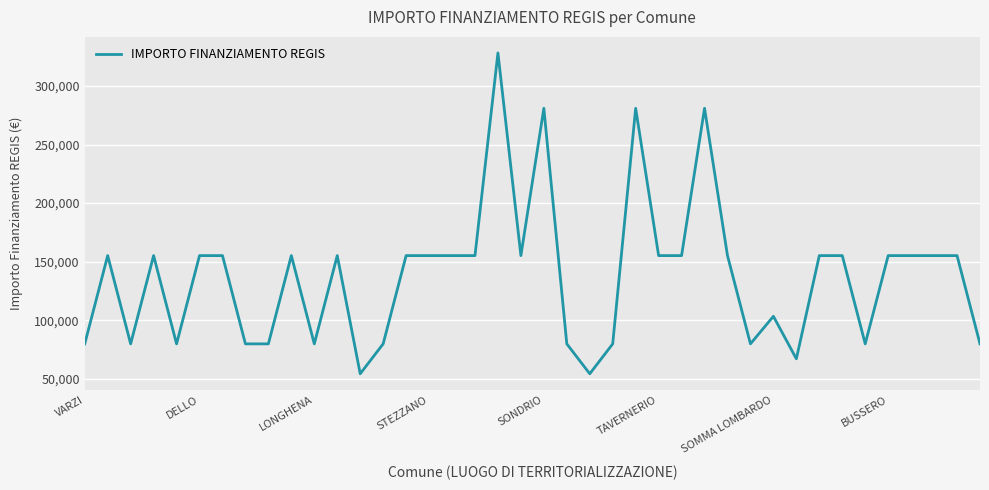

What is the minimum value shown in the chart?

54412